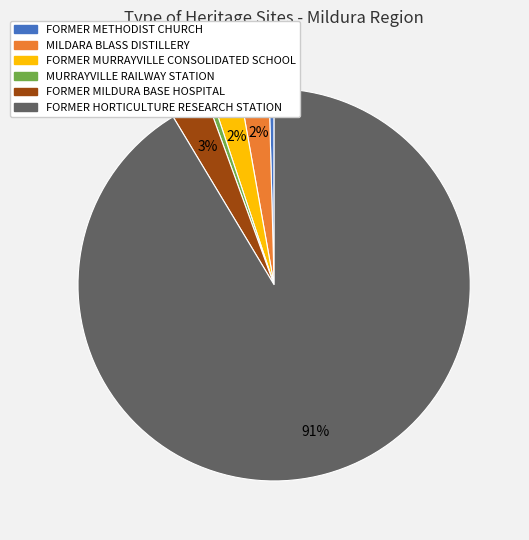

Approximately how many times larger is the value at MILDARA BLASS DISTILLERY compared to MURRAYVILLE RAILWAY STATION?

5.5